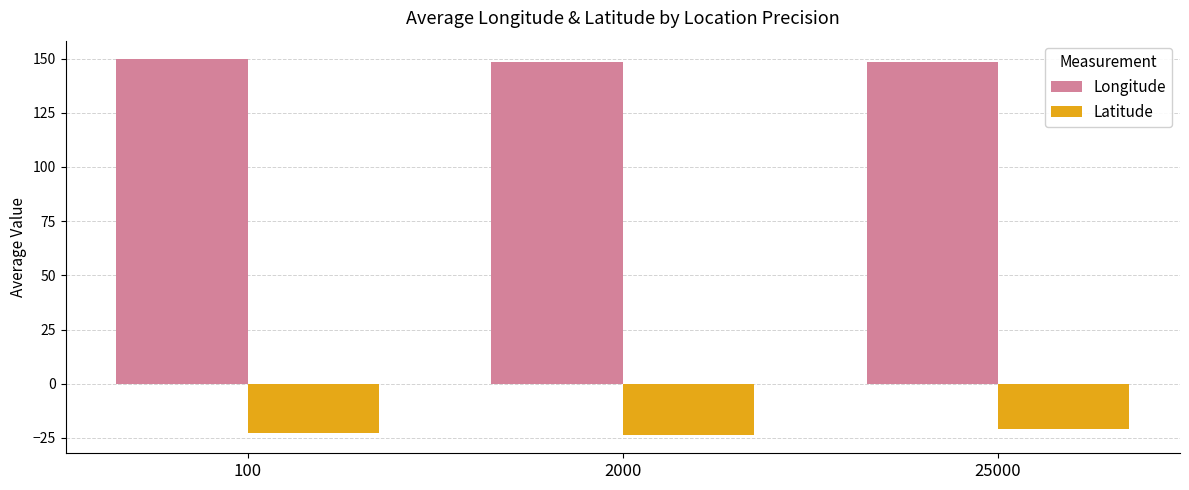

What is the maximum value shown in the chart?

149.6